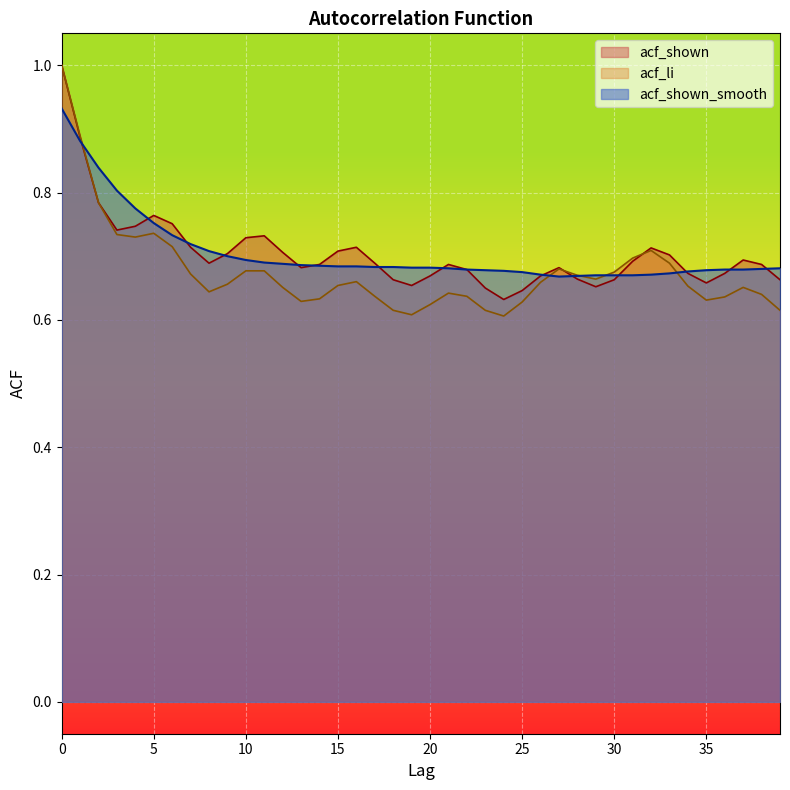

What is the sum of the acf_shown_smooth values at 1 and 13?

1.6